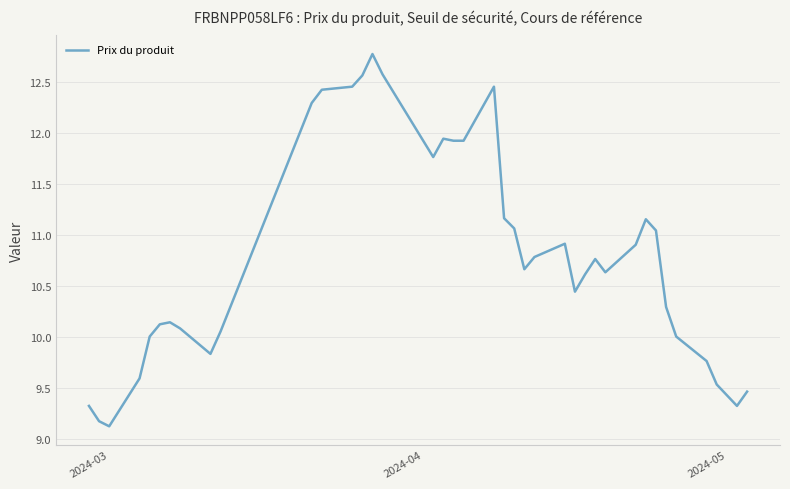

How many lines are shown in the chart?

1